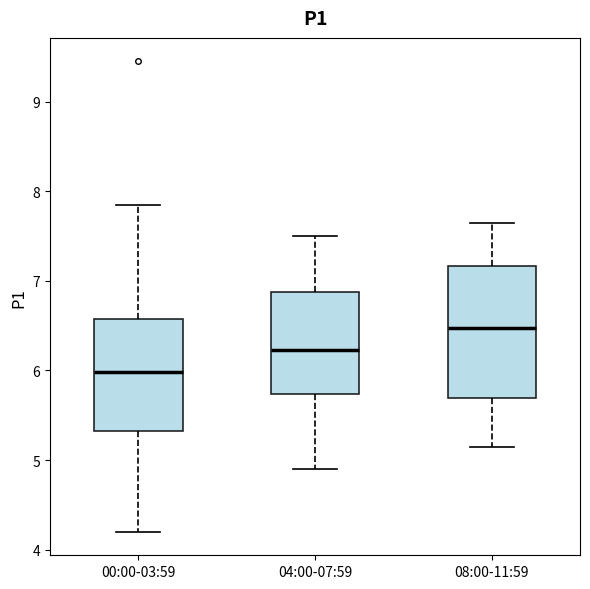

Which box has the lowest median line?

00:00-03:59